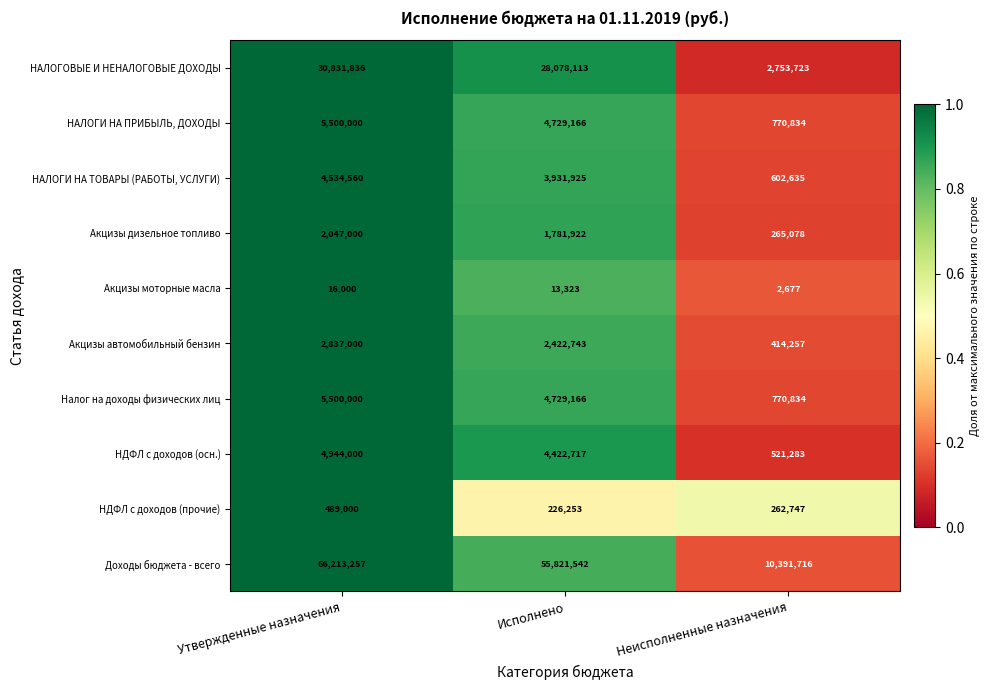

What is the difference between the highest and lowest values at Неисполненные назначения?

10389039